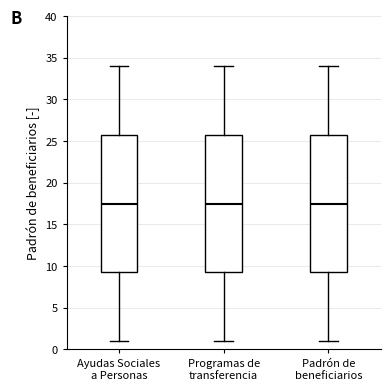

Reading left to right, transcribe this box plot: for each box, give where its median line is, the range the box spans, and where its two whiskers end, as read against the y-axis. The values are not printed on the chart, so give them approximately, as read against the axis.

Ayudas Sociales a Personas: median 17.5, box 9.5 to 26.0, whiskers 1.0 to 34.0
Programas de transferencia: median 17.5, box 9.5 to 26.0, whiskers 1.0 to 34.0
Padrón de beneficiarios: median 17.5, box 9.5 to 26.0, whiskers 1.0 to 34.0